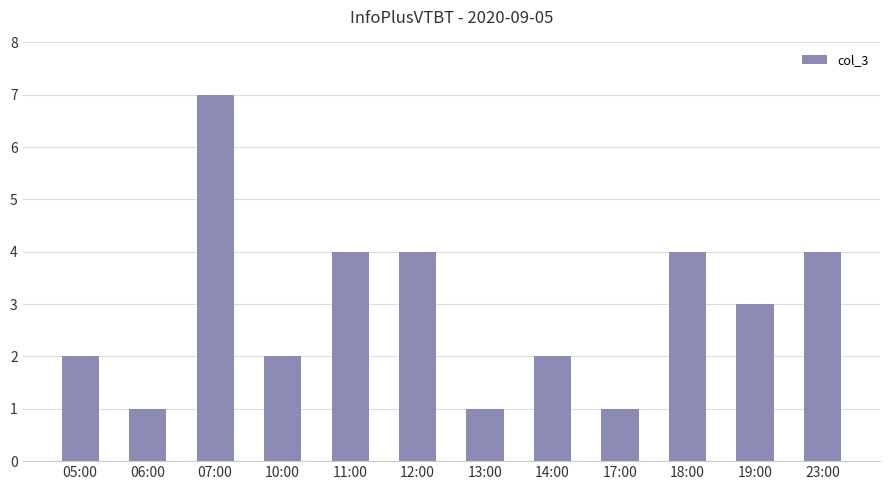

What is the change in value from 07:00 to 17:00?

-6